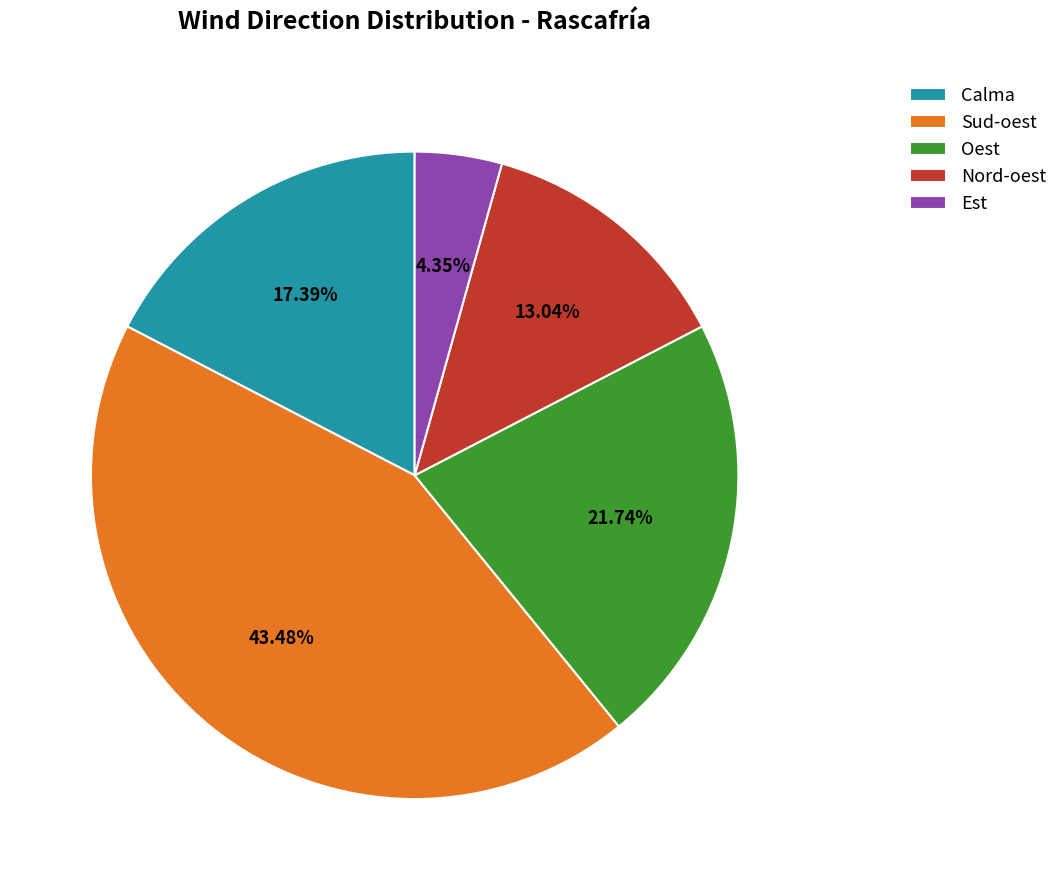

What percentage is the Oest slice, to the nearest percent?

22%